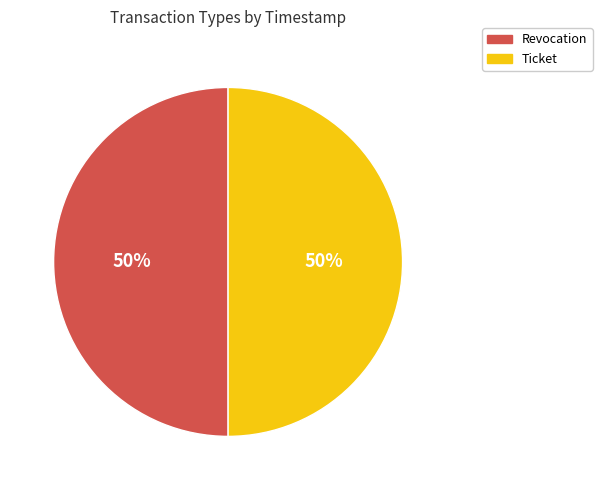

True or false: Revocation accounts for 50% of the total.

True